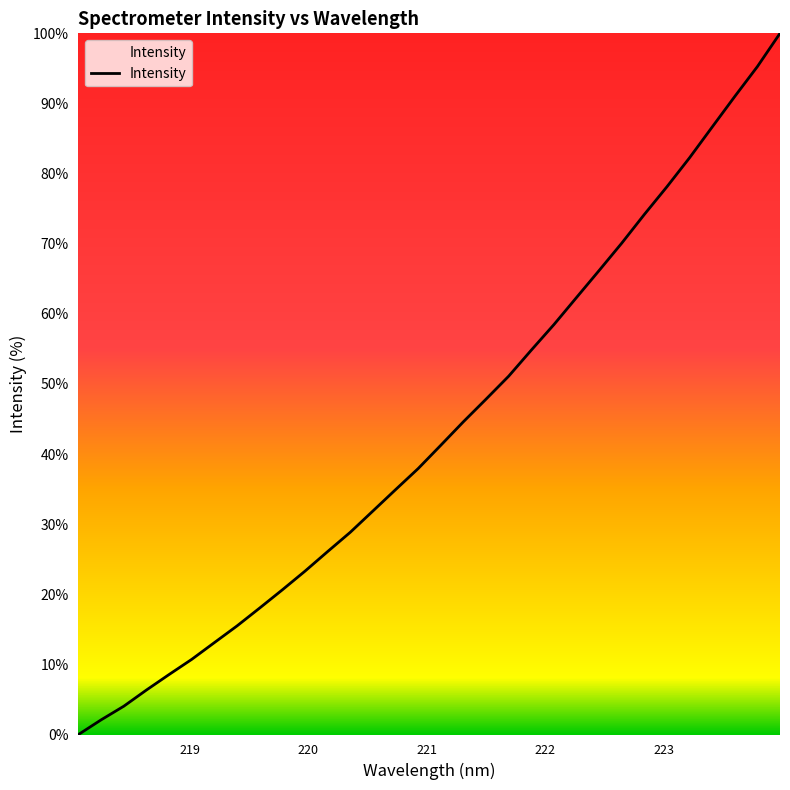

True or false: the data has more than 0 interior local peaks.

False